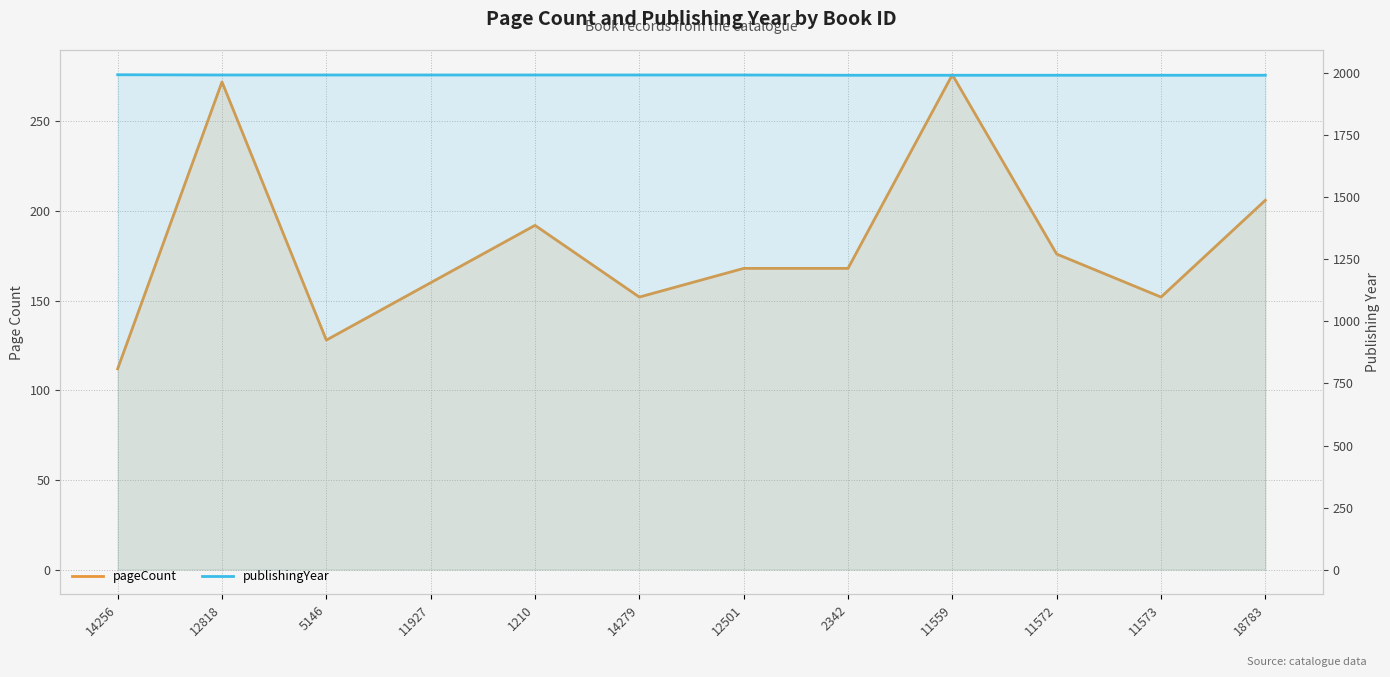

Read the publishingYear value at 18783.

1992